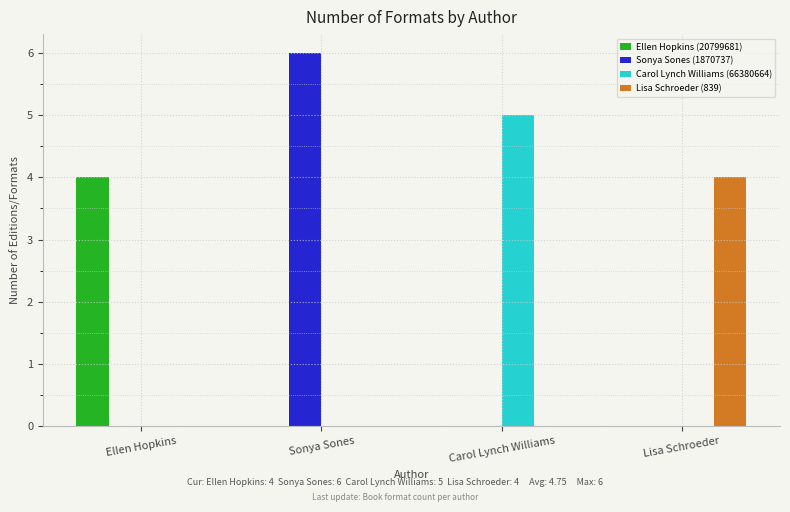

What is the maximum value for Lisa Schroeder (839)?

4